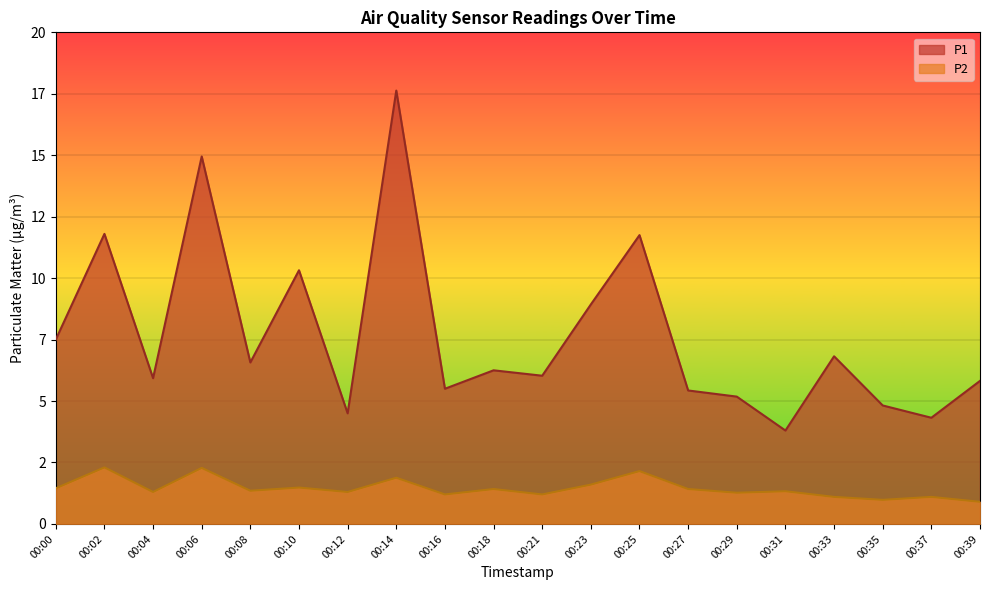

What is the average value of the P1 series?

7.7